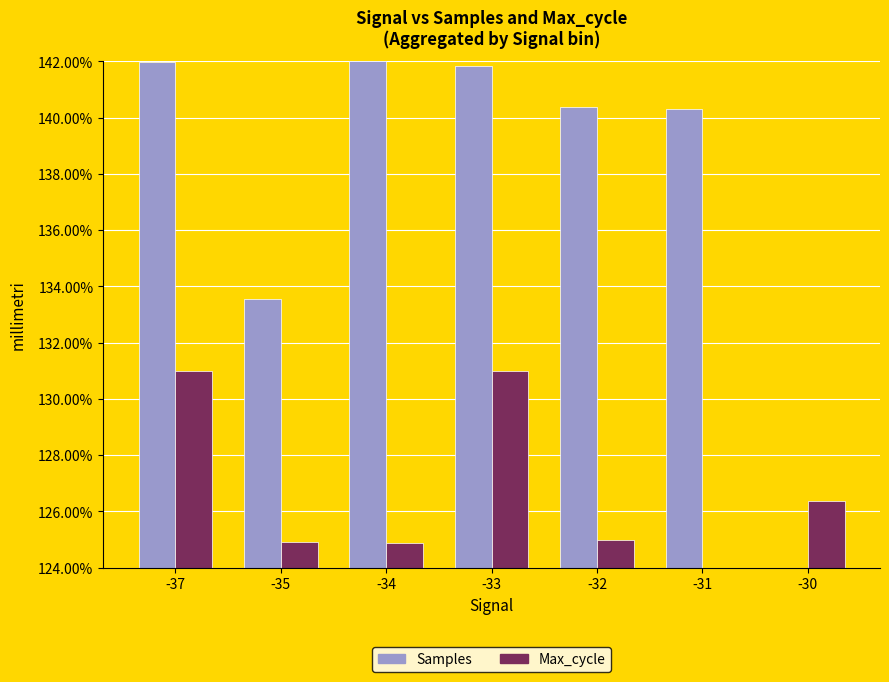

At how many categories does at least one series exceed 134?

5